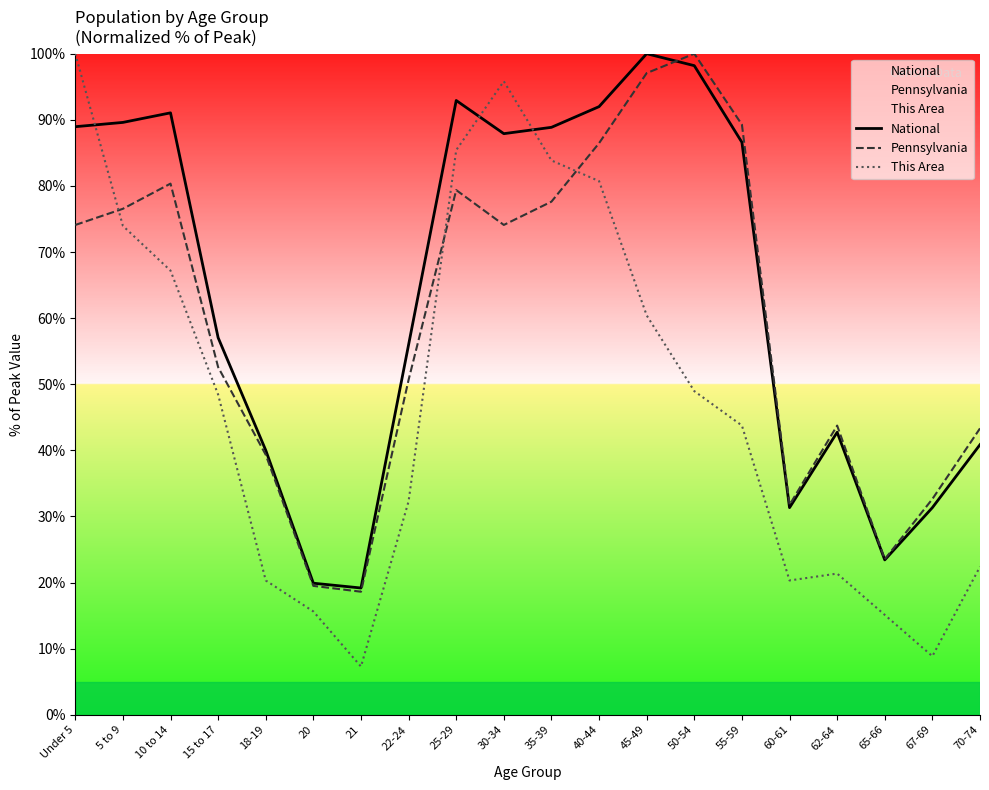

Is it true that This Area equals 48.4 at 15 to 17?

True